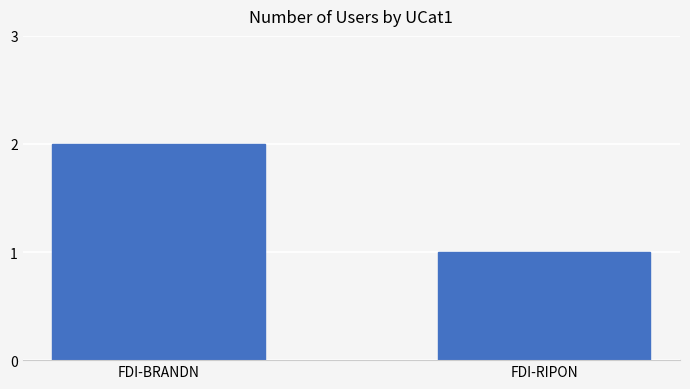

Is it true that the value at FDI-BRANDN is 0?

False